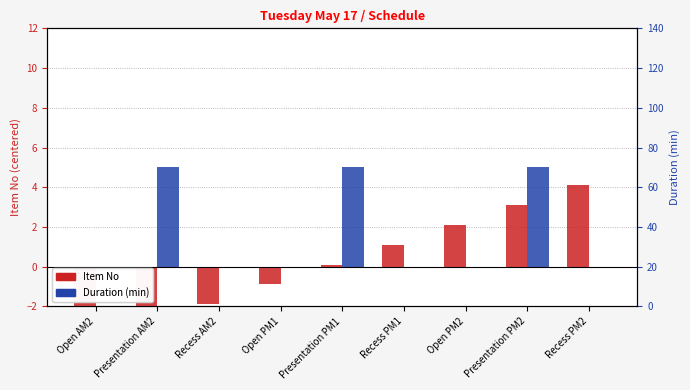

Reading left to right, transcribe all the data shown in this chart.

Item No: -4.9	-2.9	-1.9	-0.9	0.1	1.1	2.1	3.1	4.1
Duration (min): 0.0	5.0	0.0	0.0	5.0	0.0	0.0	5.0	0.0